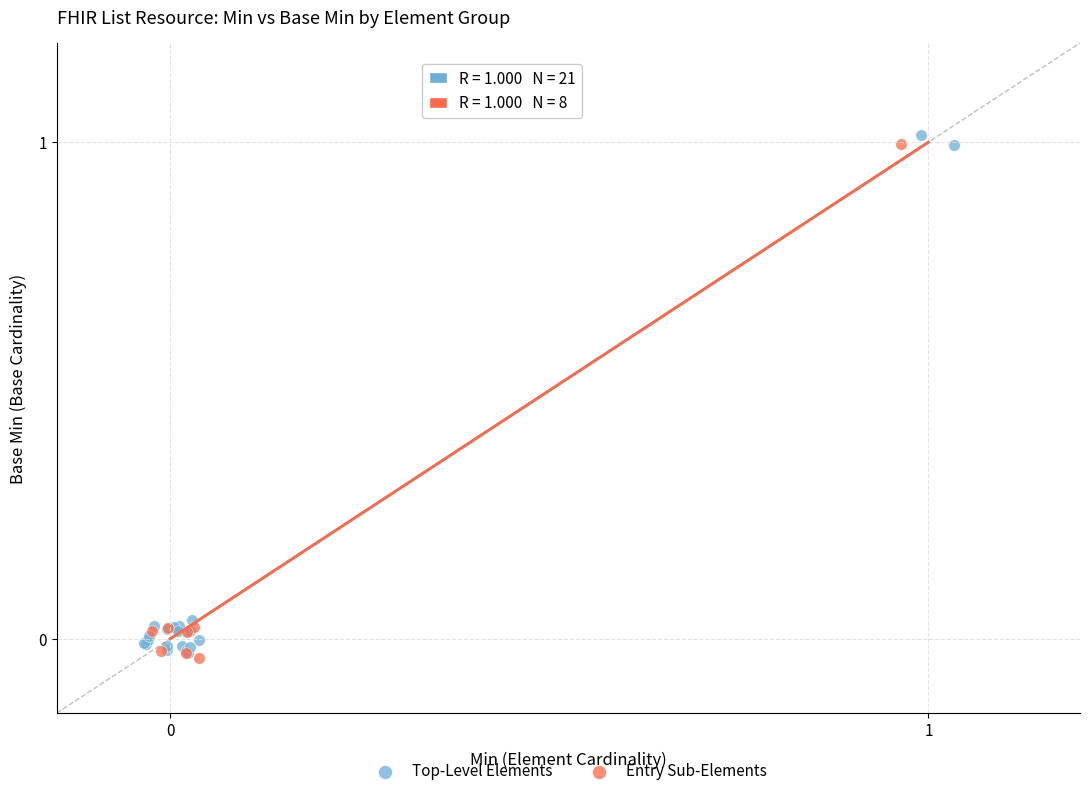

What are all the series names shown in the legend?

Top-Level Elements, Entry Sub-Elements